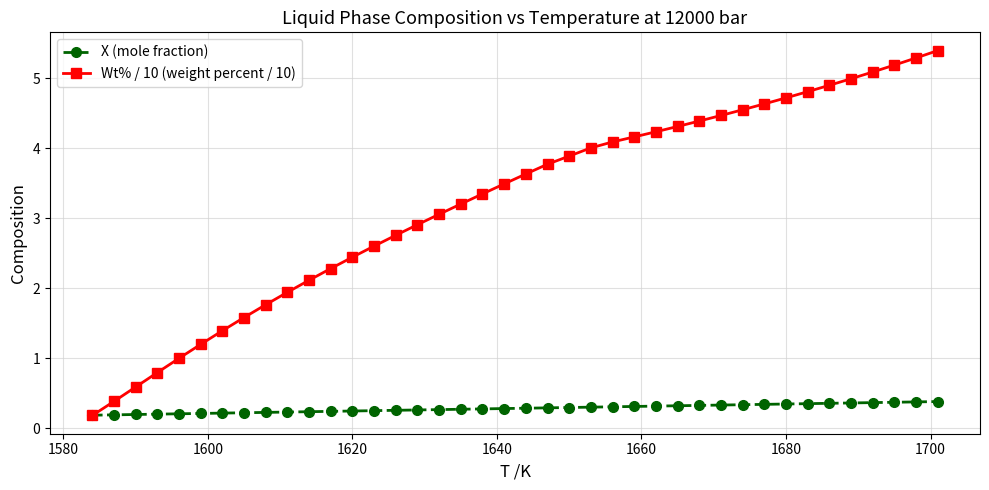

How many intersections are there between Wt% / 10 (weight percent / 10) and X (mole fraction)?

1